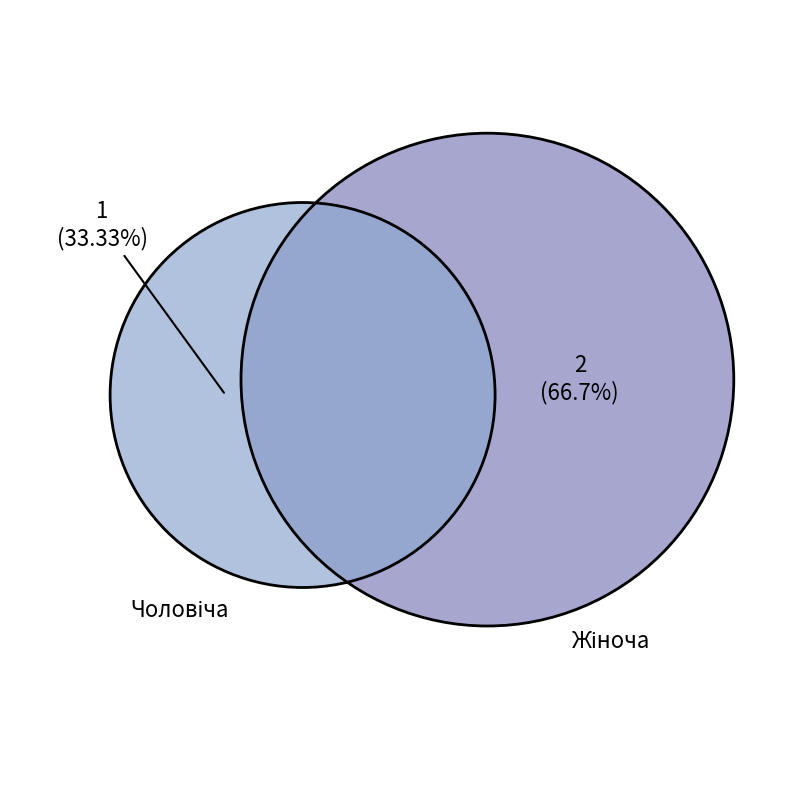

To the nearest percent, what percentage of the pie is Чоловіча?

33%